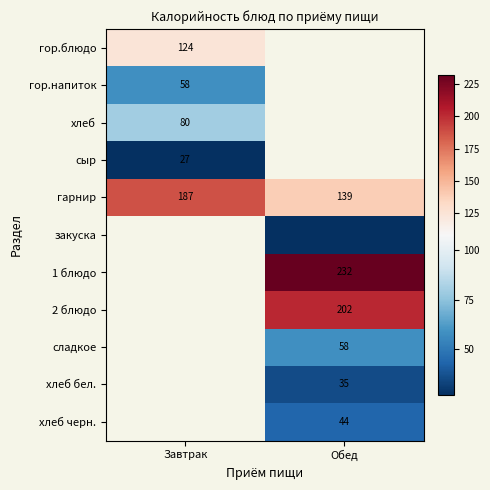

Which label corresponds to the smallest value in the chart?

Обед